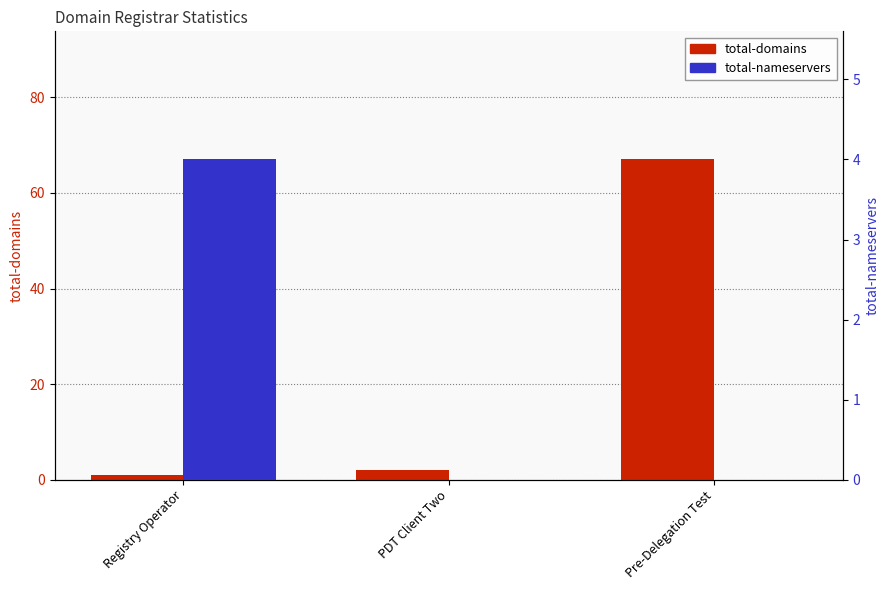

What is the label of the 2nd bar from the right?

PDT Client Two